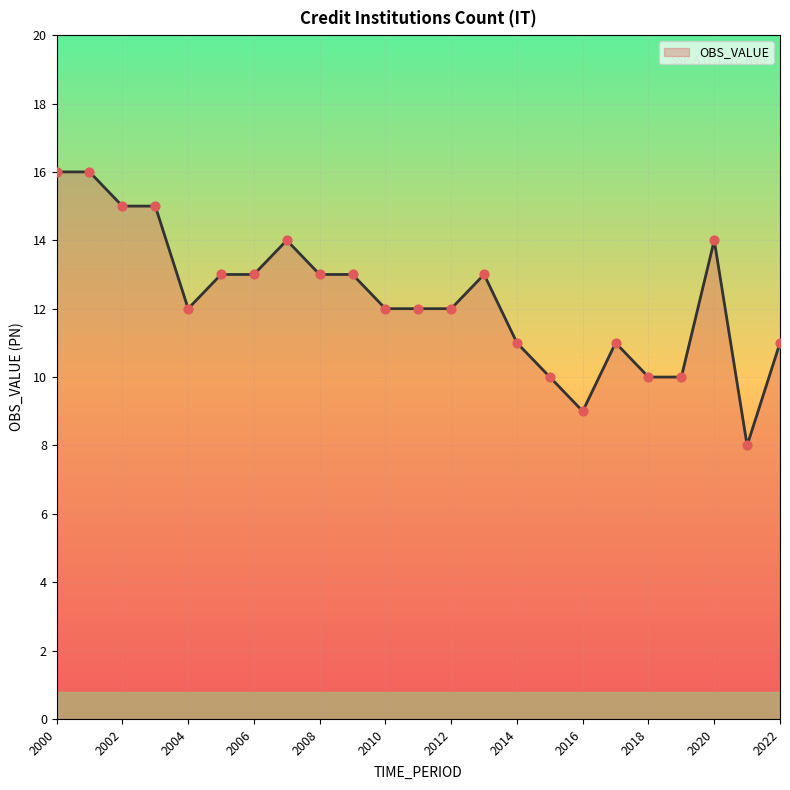

What is the minimum value shown in the chart?

8